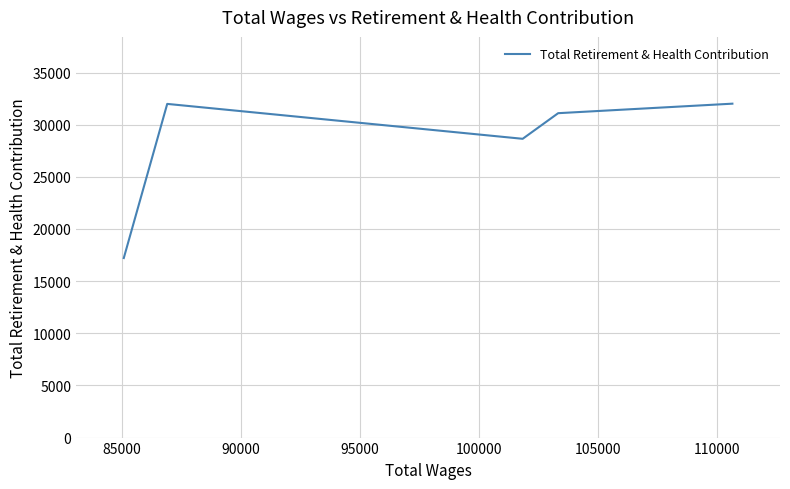

What is the minimum value shown in the chart?

17213